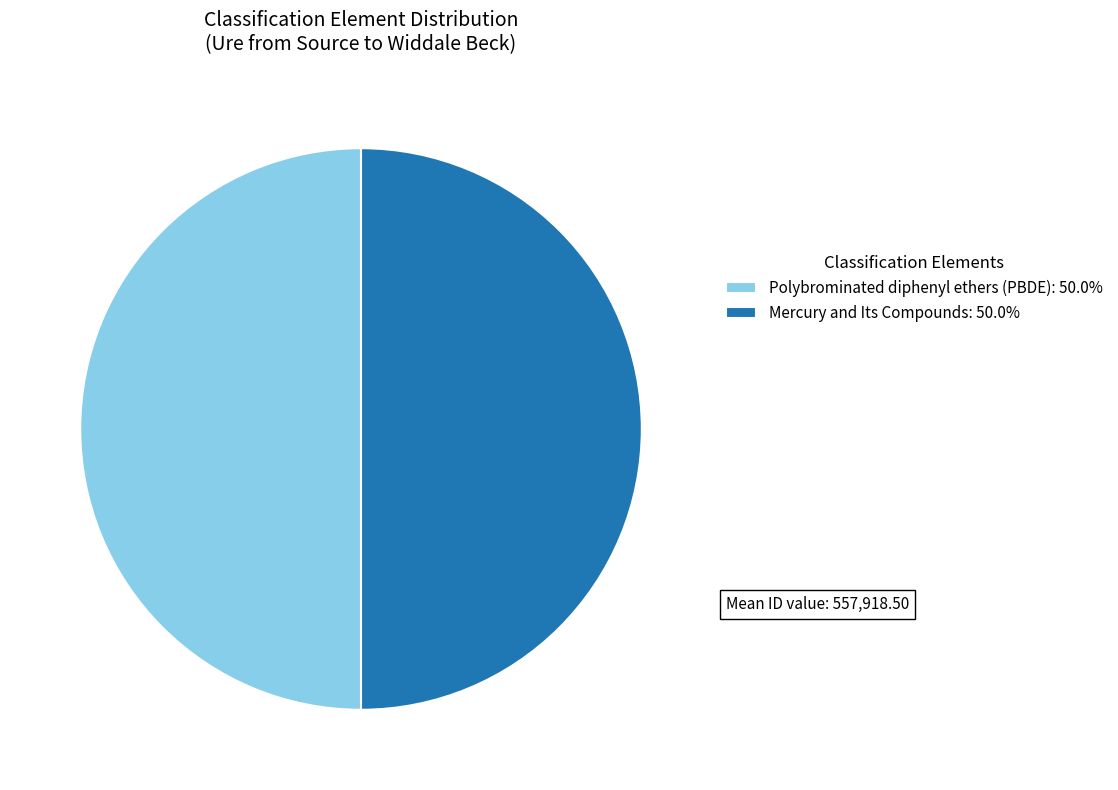

Do Polybrominated diphenyl ethers (PBDE): 50.0% and Mercury and Its Compounds: 50.0% together represent more than half of the pie?

Yes